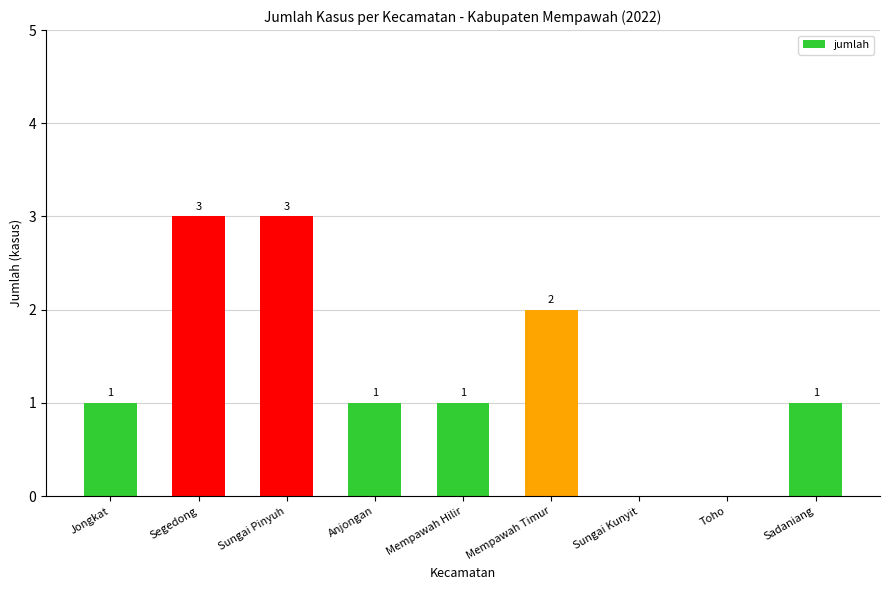

What is the maximum value shown in the chart?

3